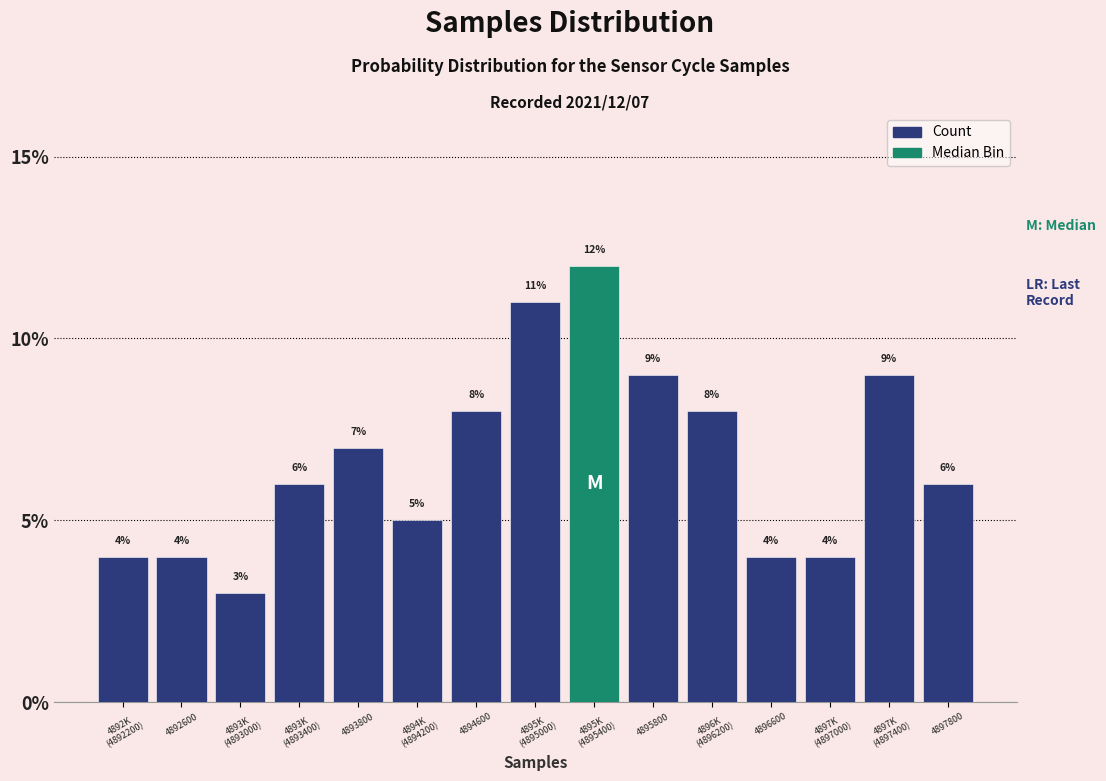

Reading right to left, extract all data points from this chart.

6.0	9.0	4.0	4.0	8.0	9.0	12.0	11.0	8.0	5.0	7.0	6.0	3.0	4.0	4.0